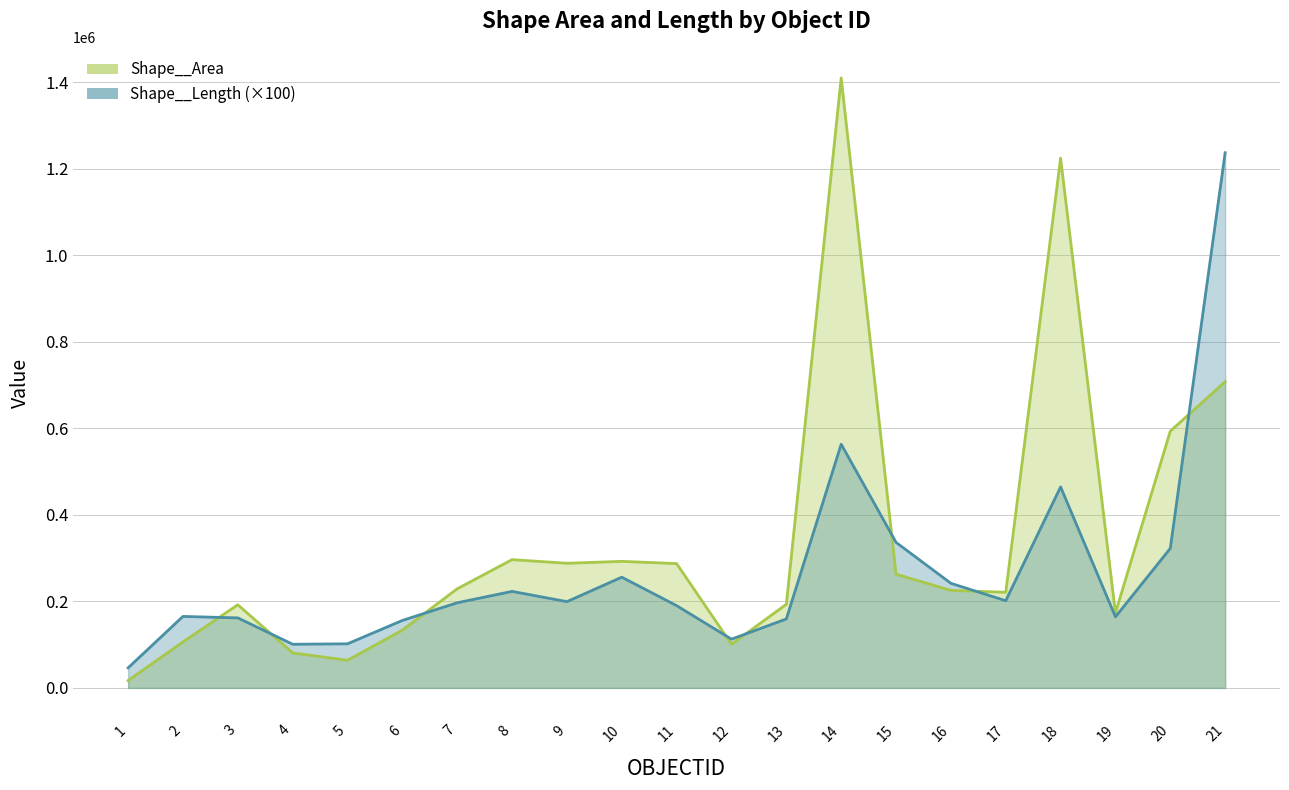

At which label does Shape__Length first exceed 196839?

7